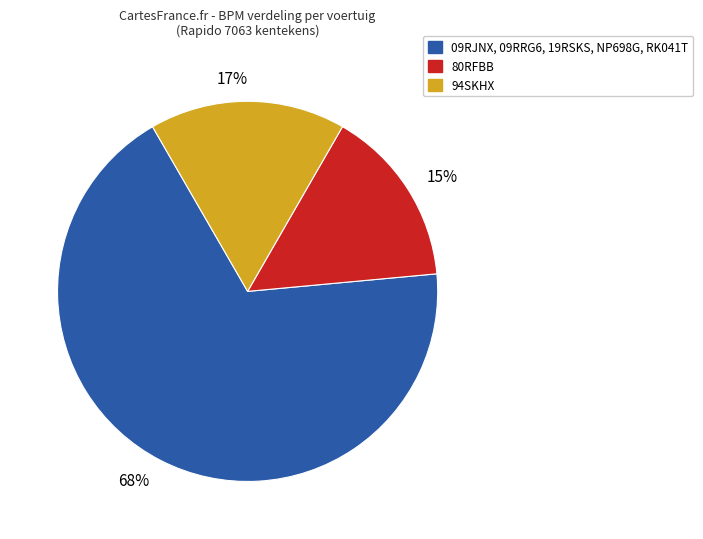

Which category has the biggest portion of the pie?

68%